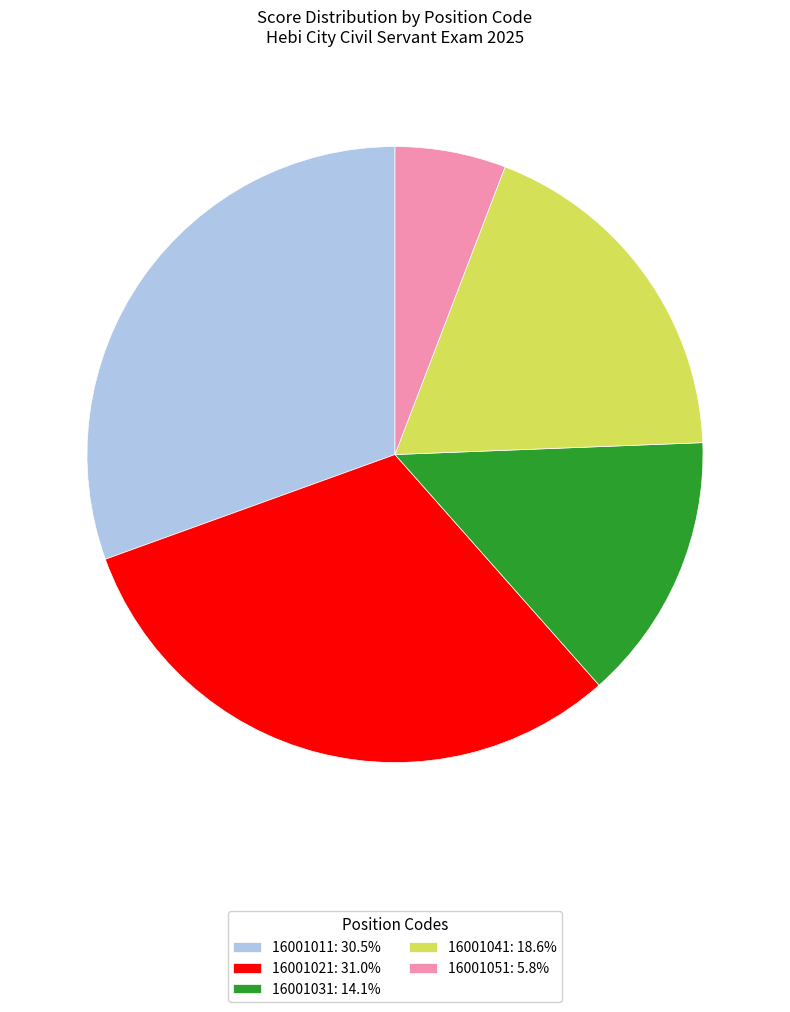

Does 16001051: 5.8% represent more than half of the total?

No